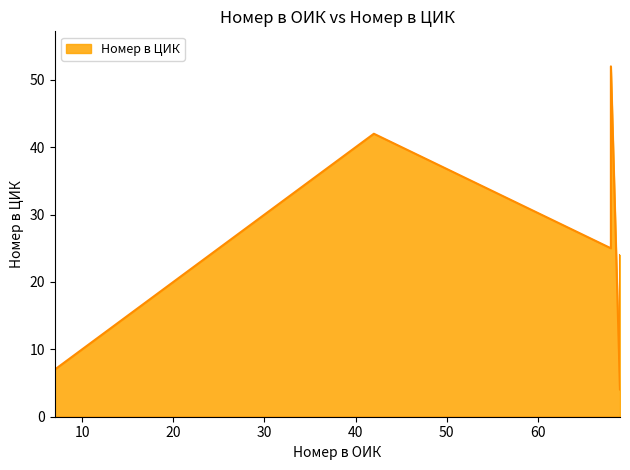

What is the sum of the values at 68 and 69?

49